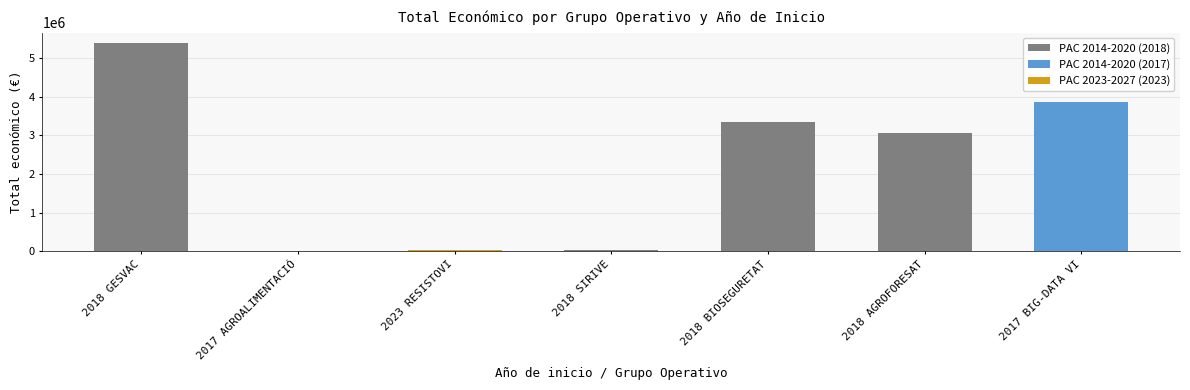

What is the greatest value displayed?

5390598